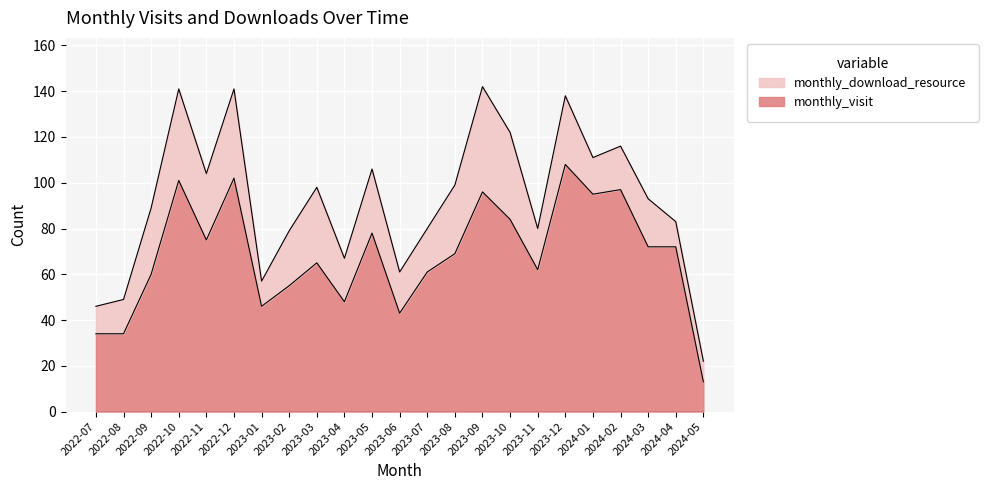

What is the label of the 11th point from the left?

2023-05